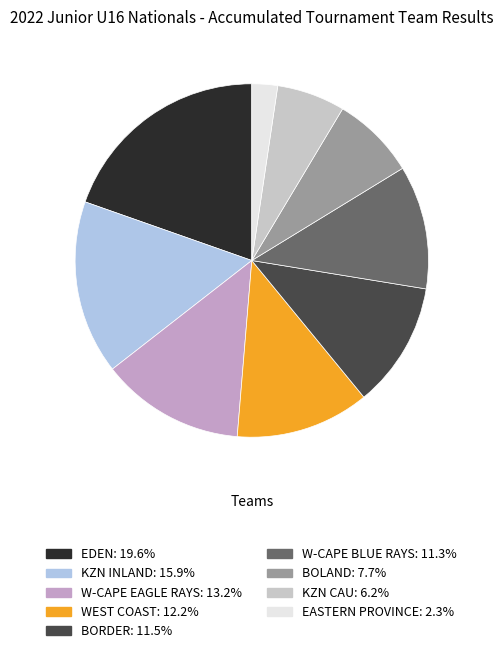

Is there any slice that represents more than half of the pie?

No